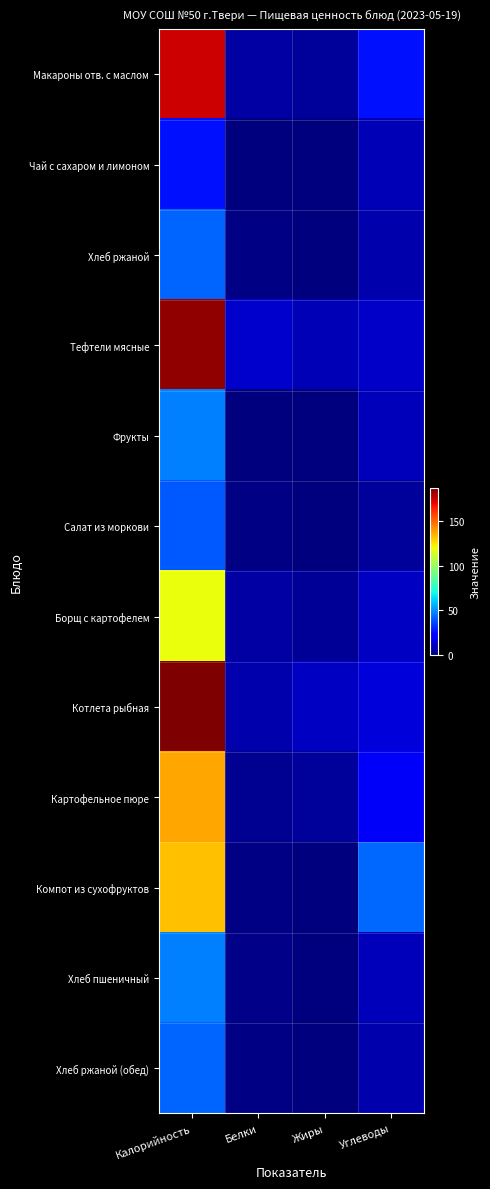

Which category has the highest value across all series?

Калорийность